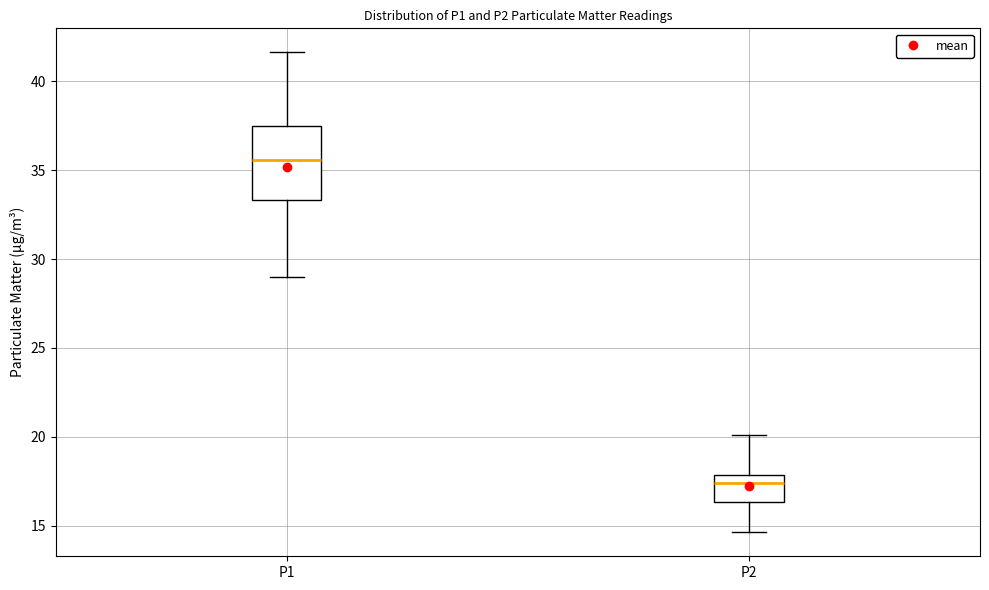

Which box has the lowest median line?

P2